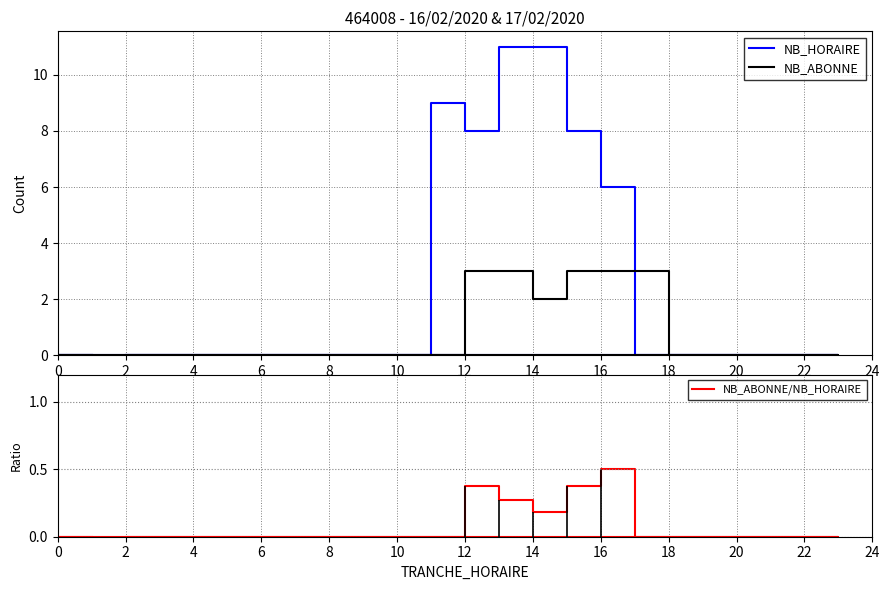

How many categories are shown in the chart?

24